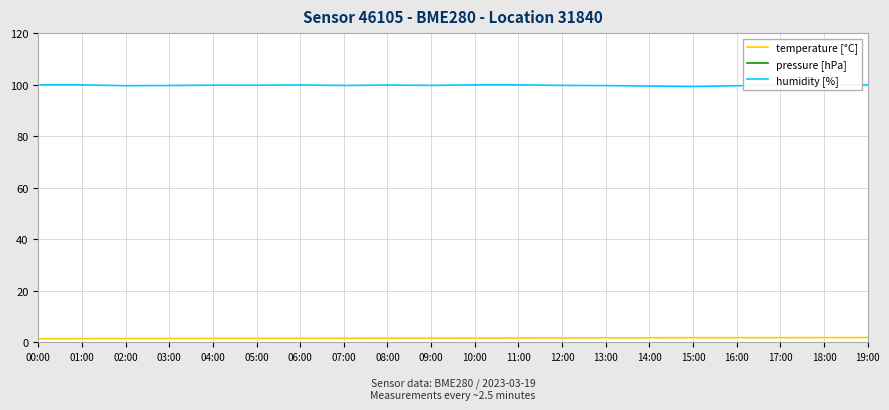

At 08:00, list the series in order from smallest to largest.

temperature [°C], humidity [%], pressure [hPa]